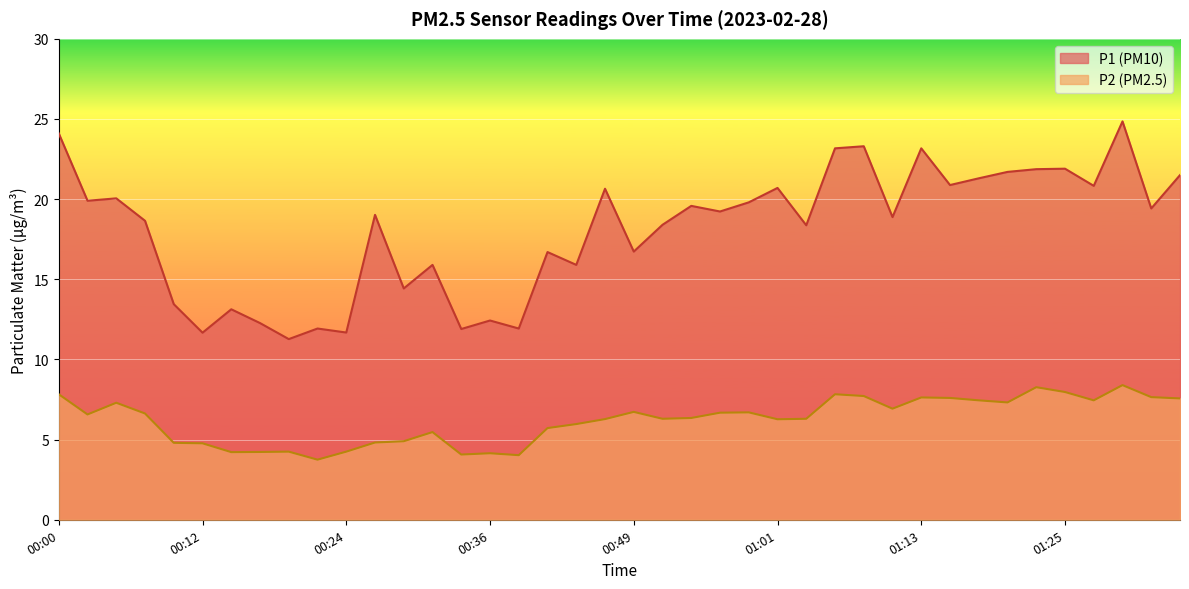

What value does the P2 series have at 00:07?

6.6